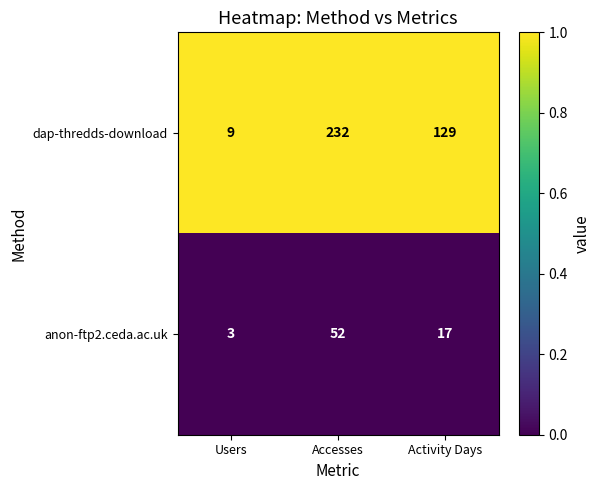

At which category does the chart reach its minimum across all series?

Users